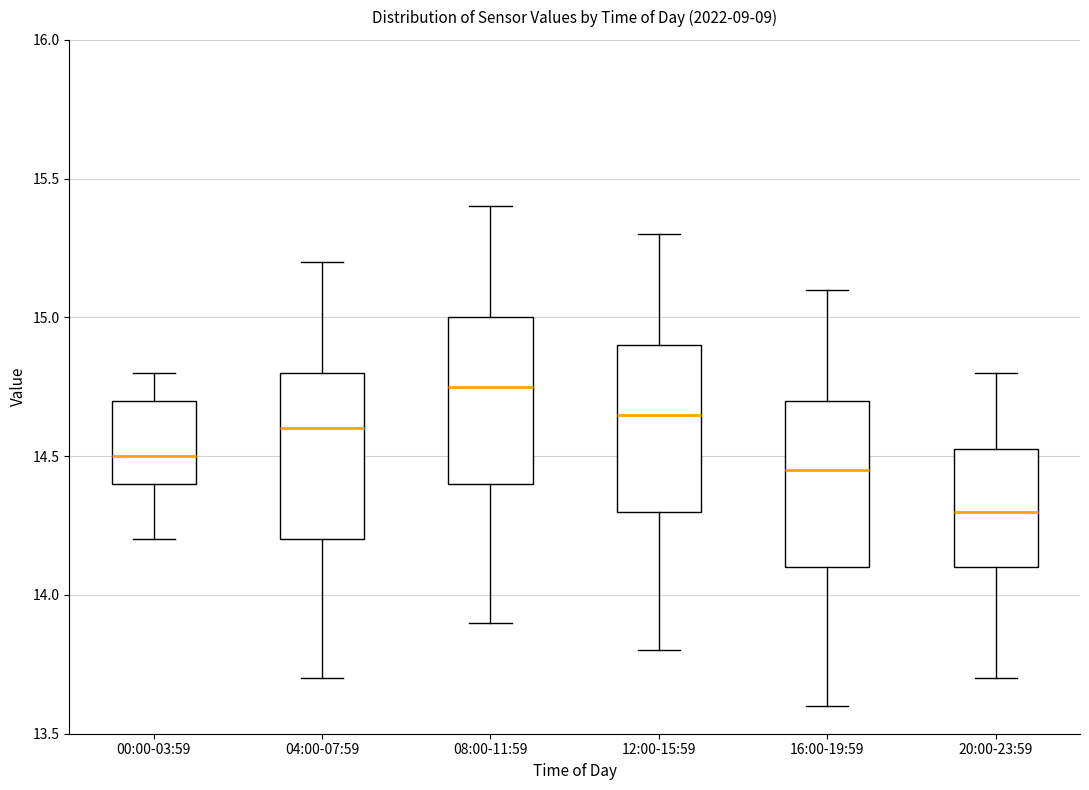

Which box's median line is the lowest?

20:00-23:59